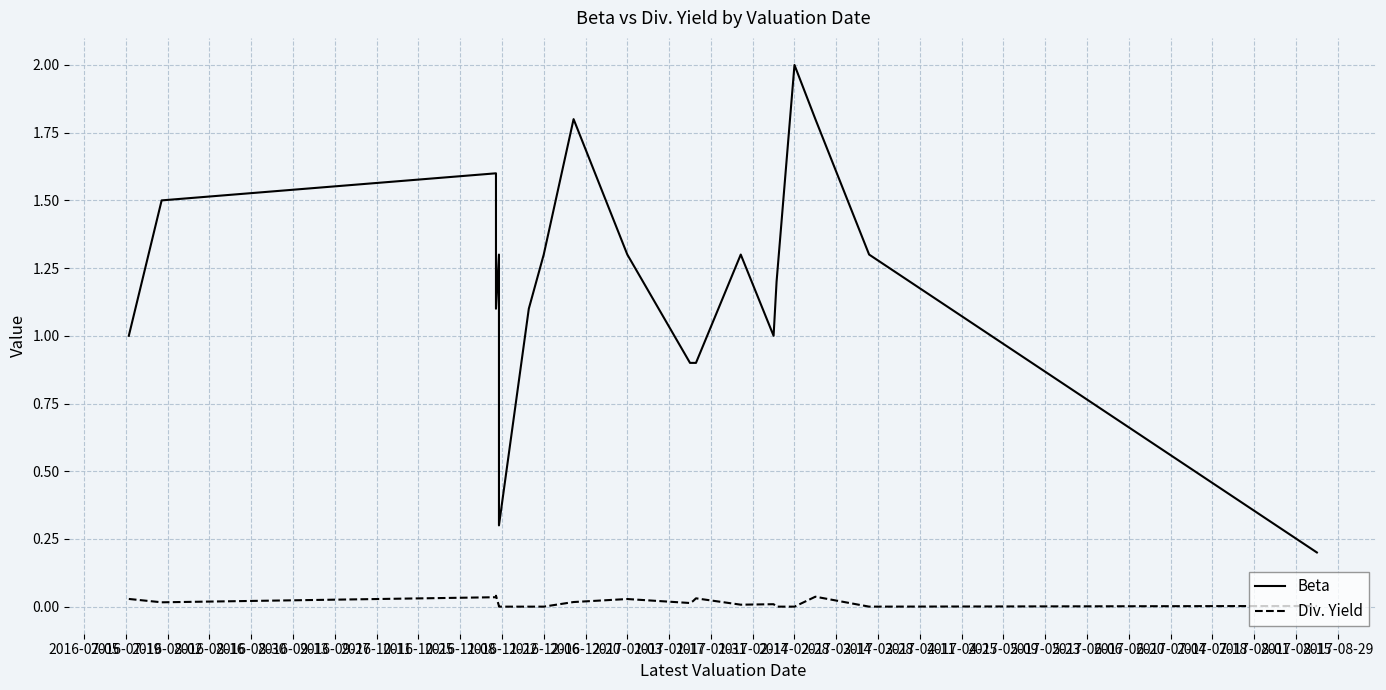

What is the sum of the Beta values at 2016-11-08 and 2016-08-02?

2.9